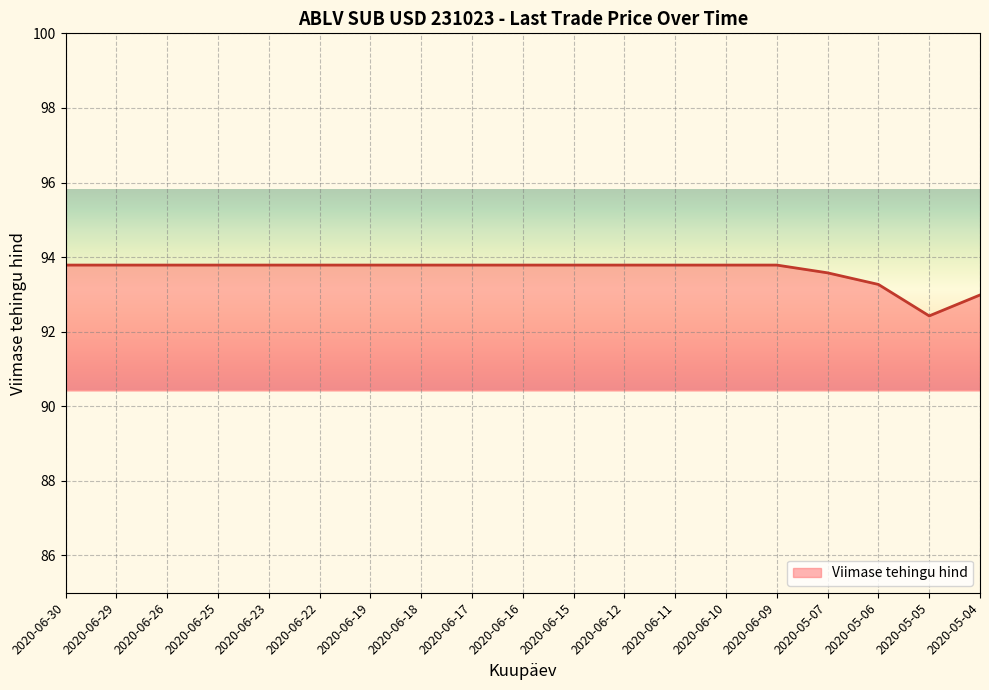

What is the ratio of the value at 2020-05-07 to the value at 2020-06-22?

1.0